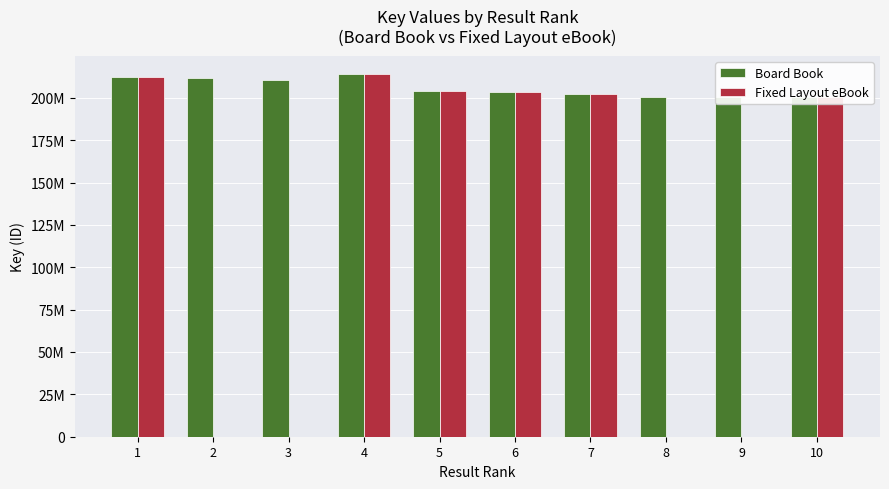

What are all the series names shown in the legend?

Board Book, Fixed Layout eBook